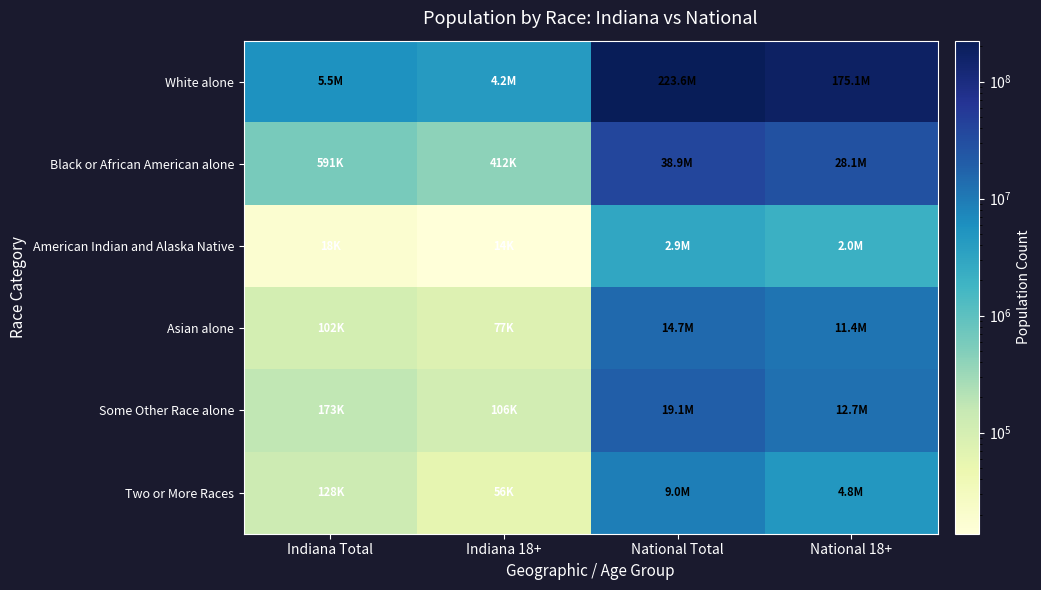

At how many categories does at least one series exceed 101961533?

2